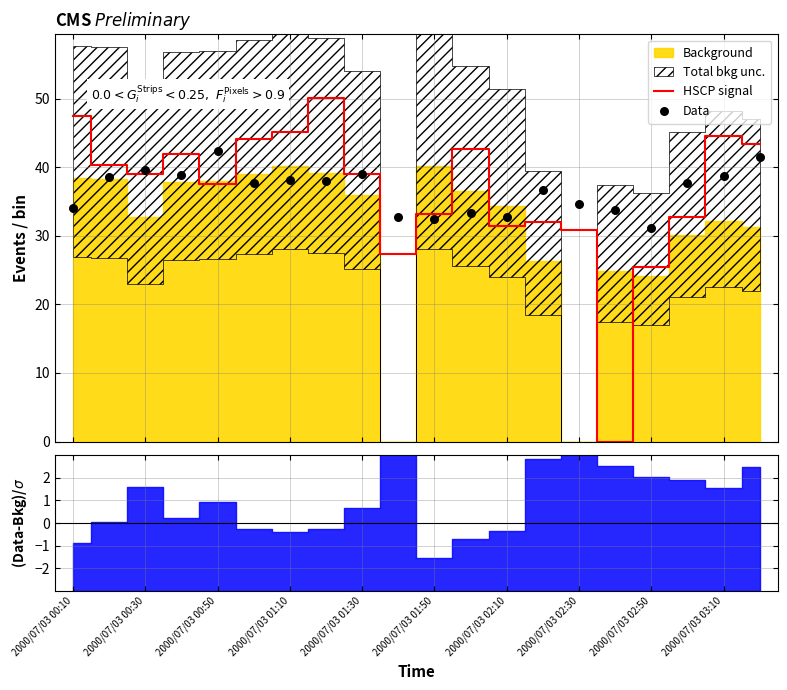

What is the total value across all series at 2000/07/03 02:30?

88.1